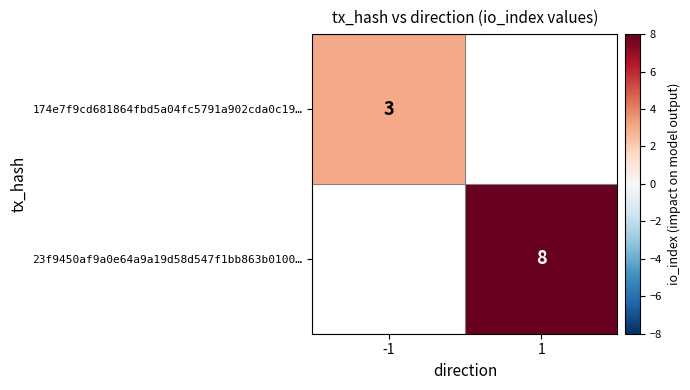

The 23f9450af9a0e64a9a19d58d547f1bb863b0100… series shows 4 at 1. True or false?

False